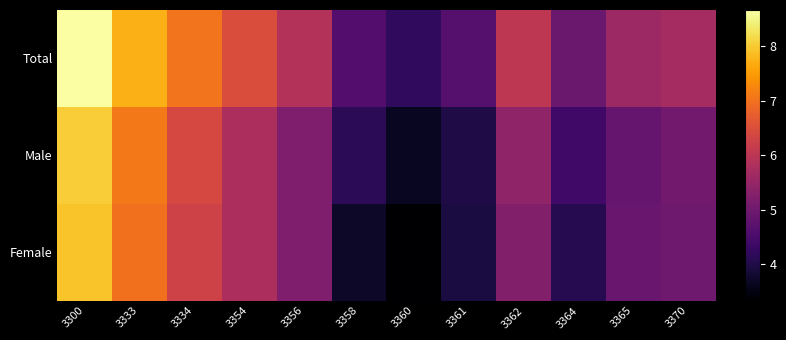

What is the smallest value displayed?

3.3